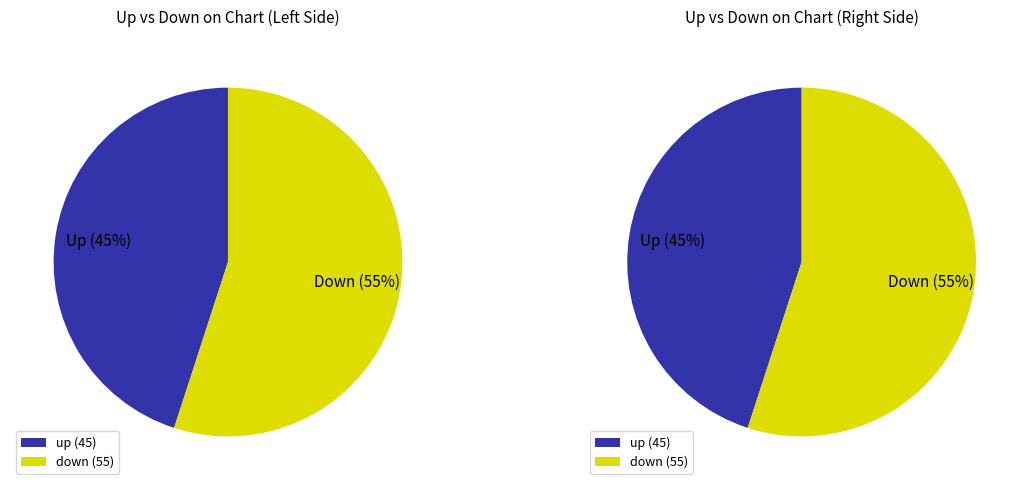

To the nearest percent, what portion does up represent?

45%